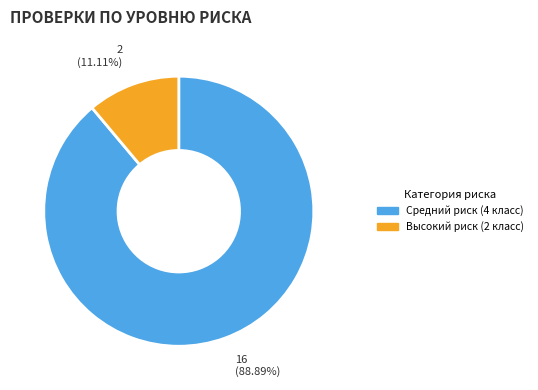

Which slice represents more than half of the pie?

Средний риск (4 класс)